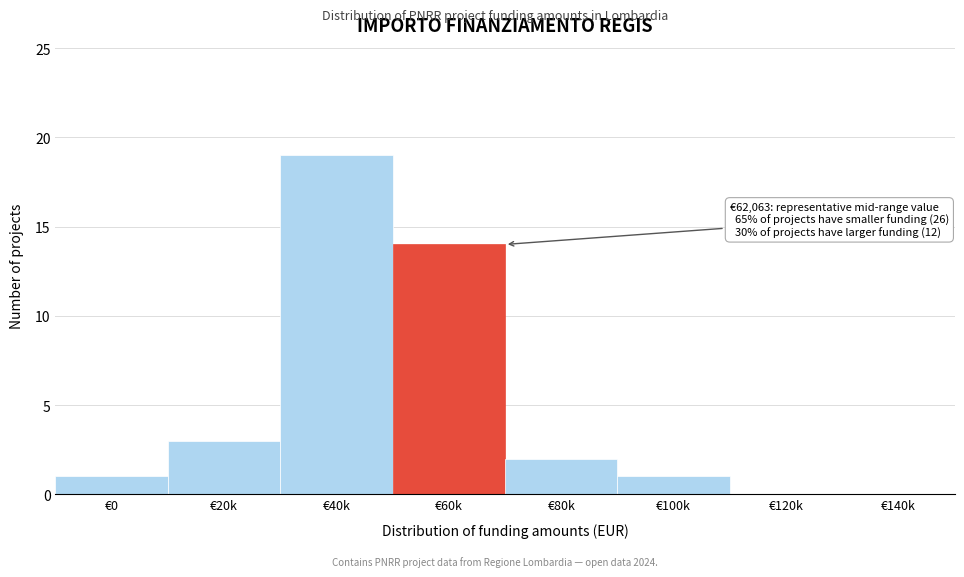

Reading left to right, transcribe all the data shown in this chart.

€0=1	€20k=3	€40k=19	€60k=14	€80k=2	€100k=1	€120k=0	€140k=0